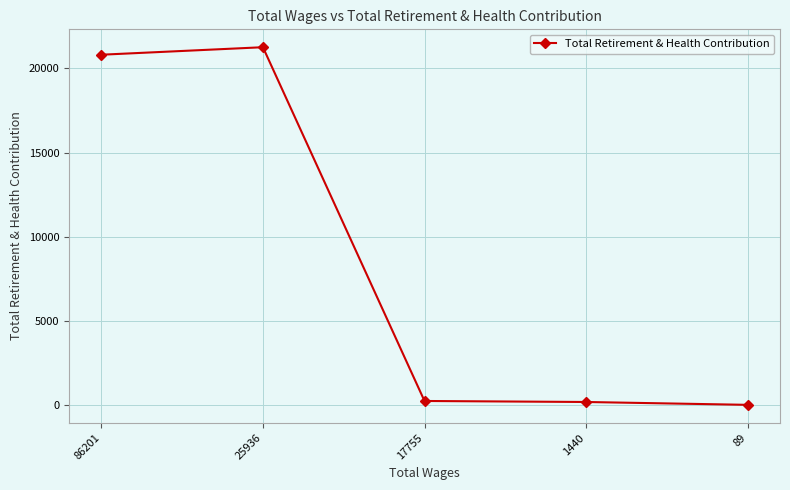

How many data points does each series have?

5